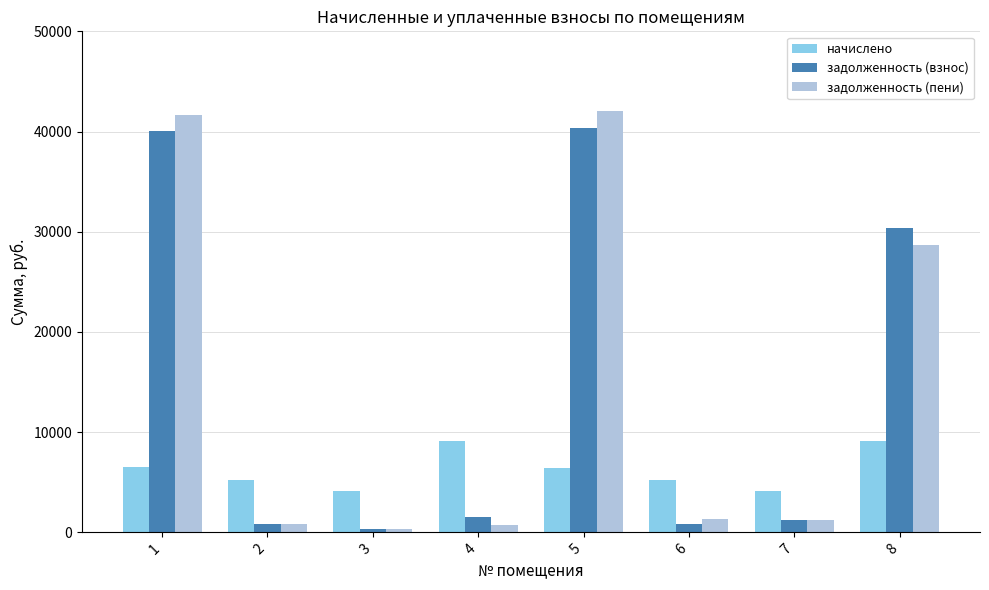

True or false: начислено has a value of 3086.7 at 6.

False